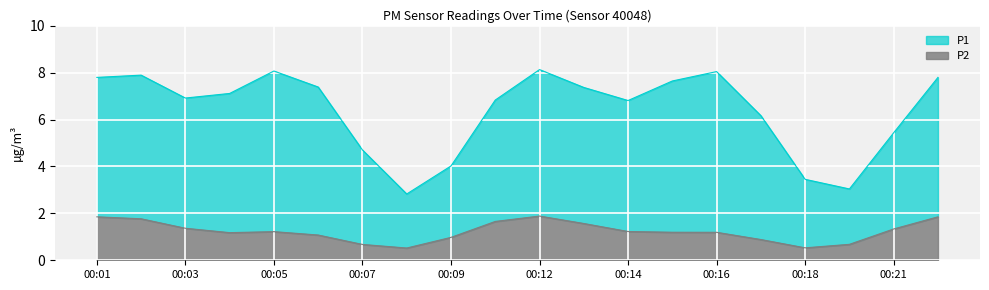

What is the highest value of the P2 series?

1.9